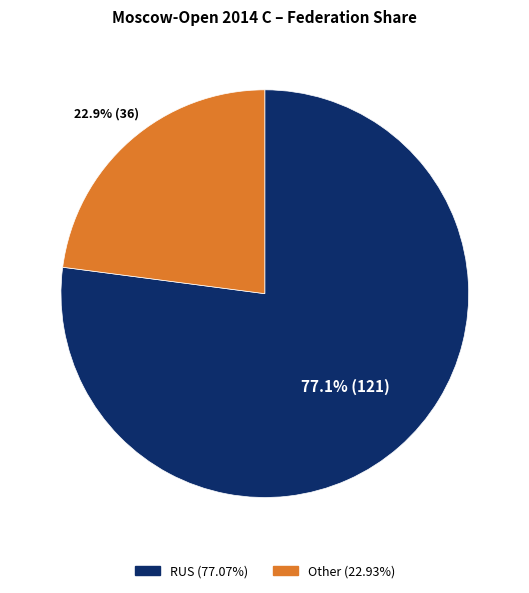

How much of the chart is everything except RUS?

22.9%